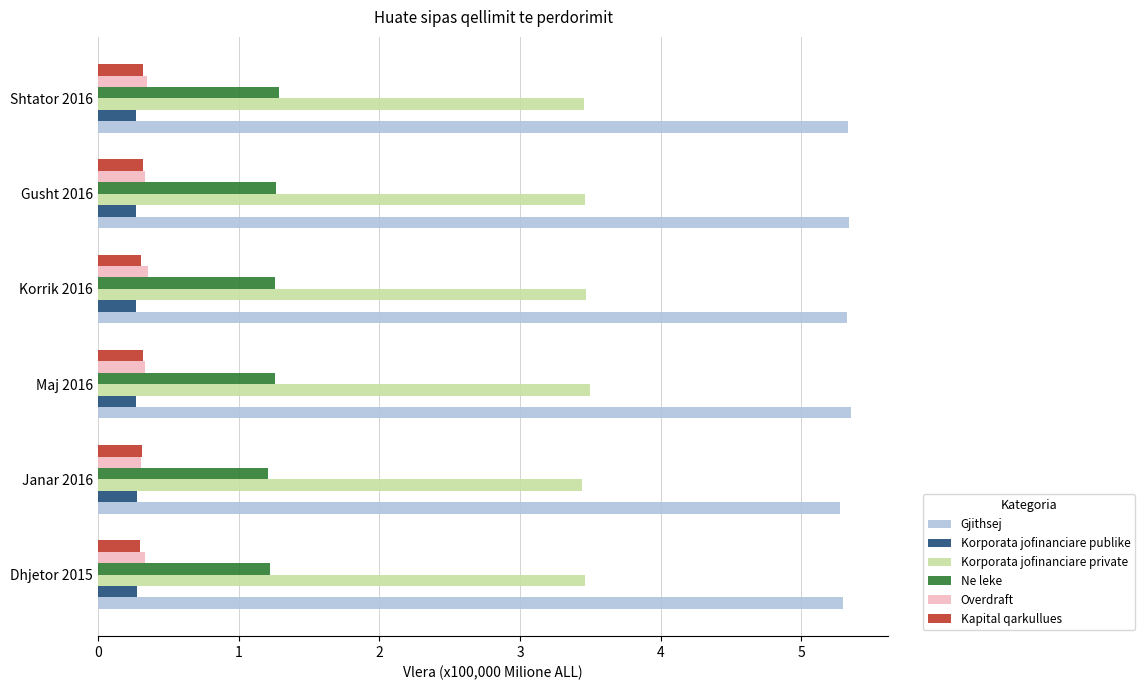

Count the Korporata jofinanciare publike values in the range 0 to 1.

6